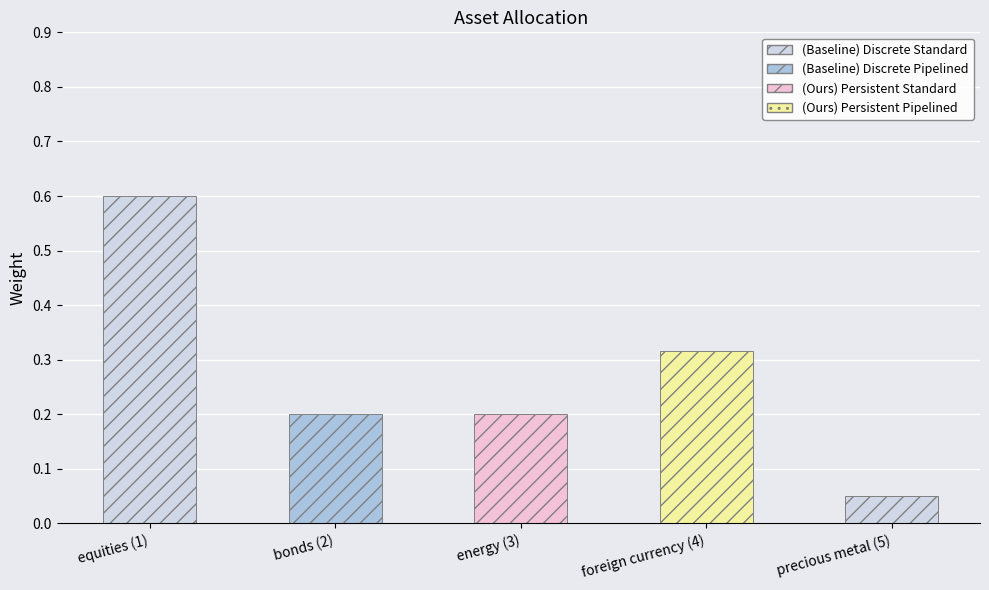

Does the chart contain any negative values?

No